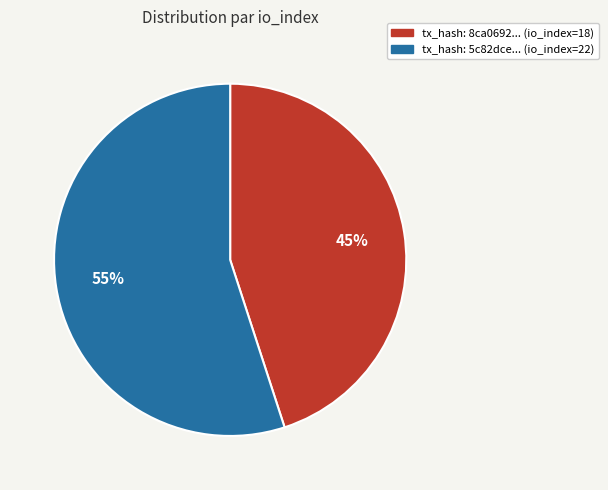

Is there any slice that represents more than half of the pie?

Yes